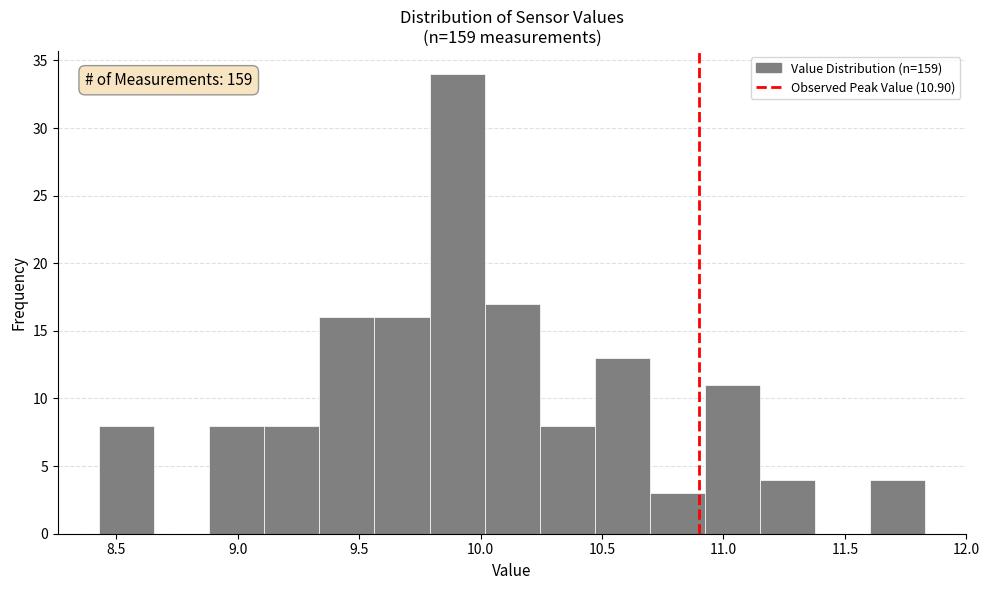

Which range on the x-axis has the tallest bar?

9.80 to 10.00